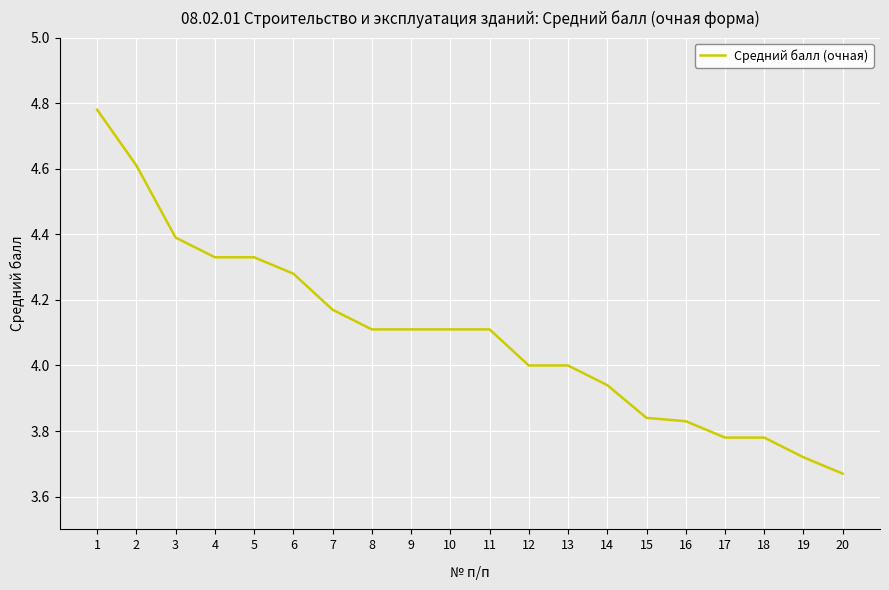

Is it true that the value at 18 is 5.4?

False